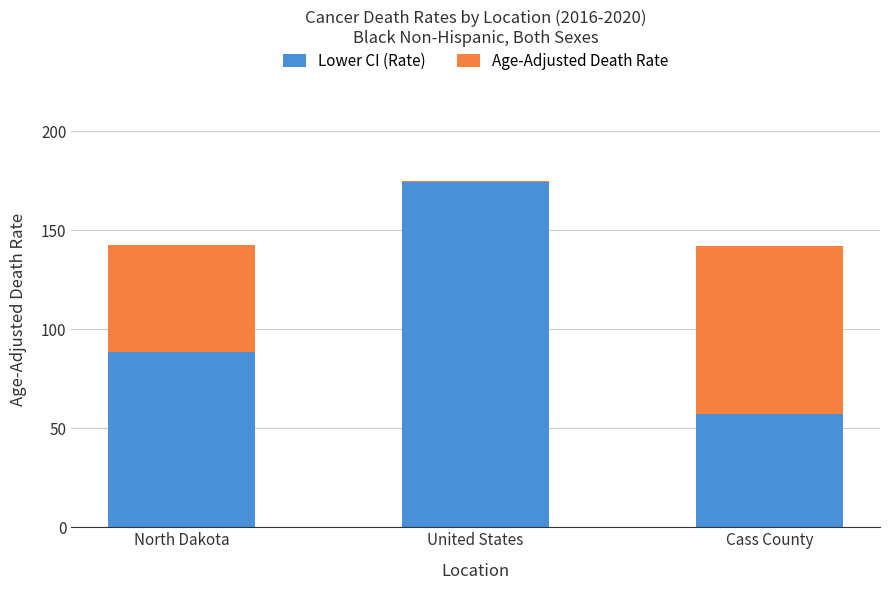

At which label does Lower CI (Rate) reach its peak?

United States